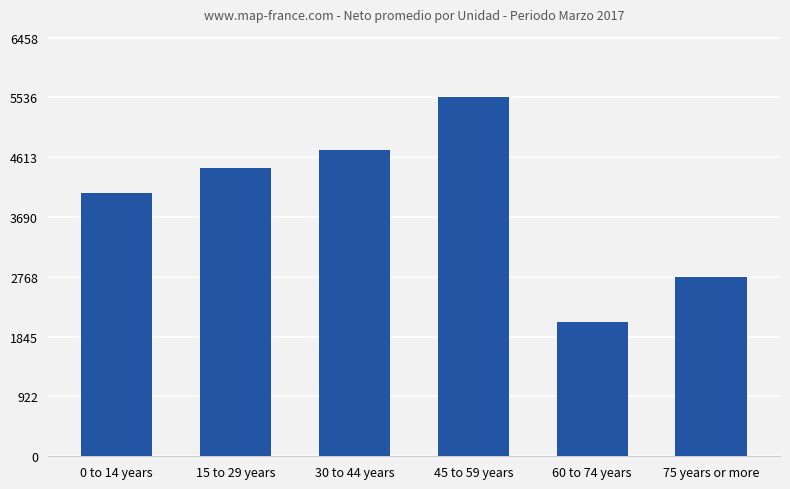

How many data points are less than 4454?

3